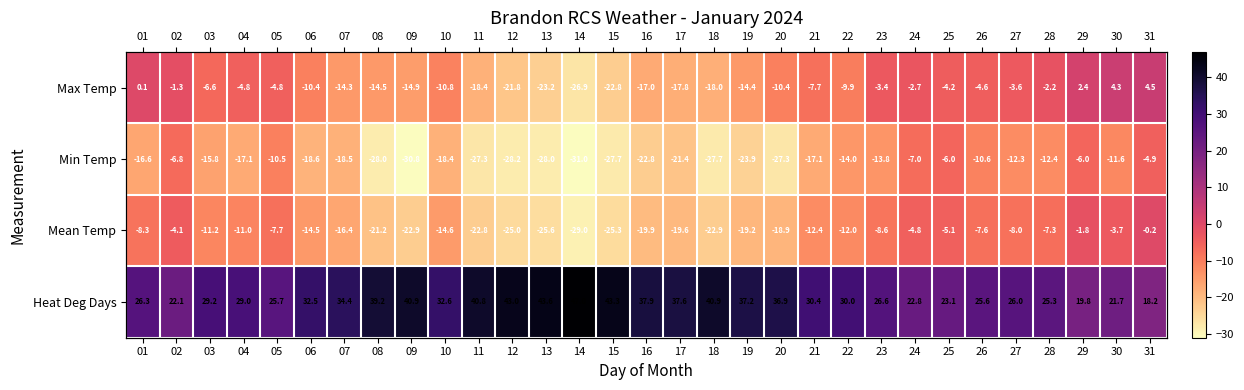

List the series in order of their peak value, highest first.

Heat Deg Days, Max Temp, Mean Temp, Min Temp